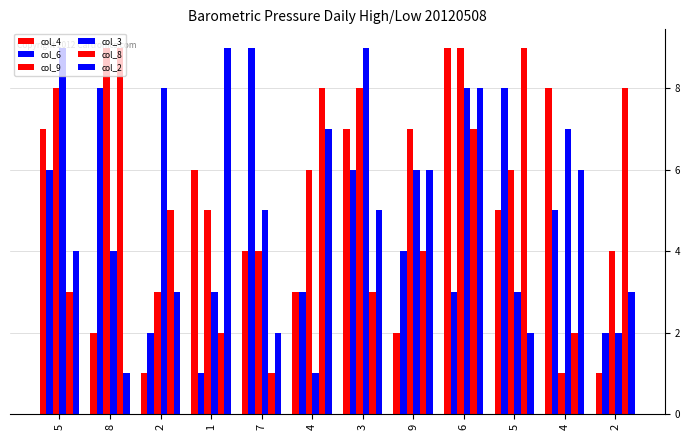

How many categories are shown in the chart?

12